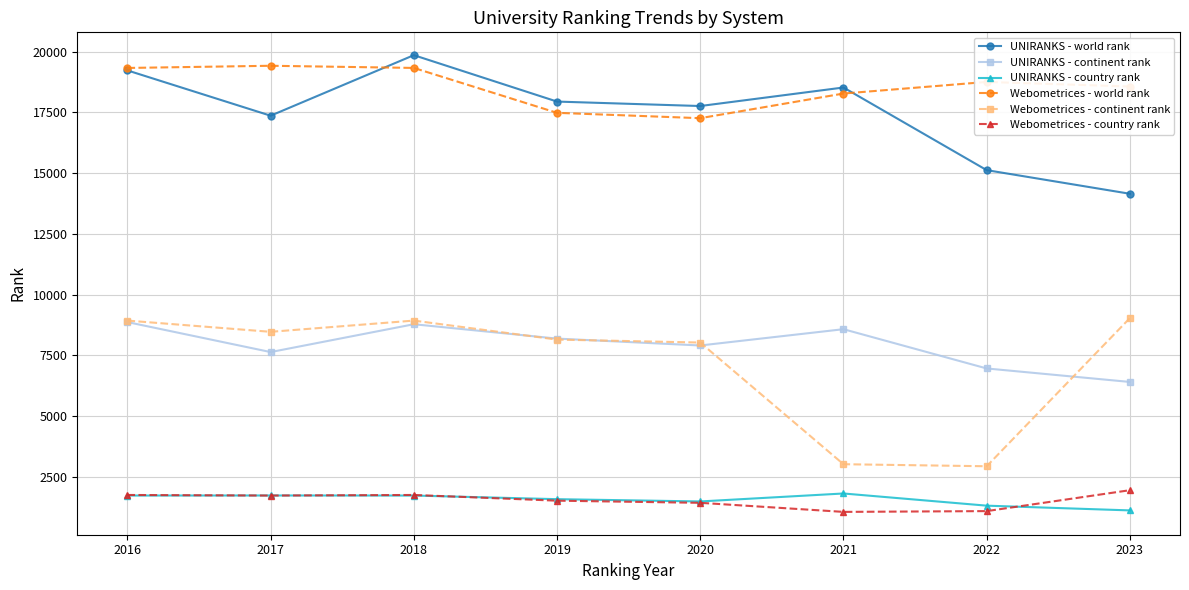

Where is the first local maximum for UNIRANKS - continent rank?

2018